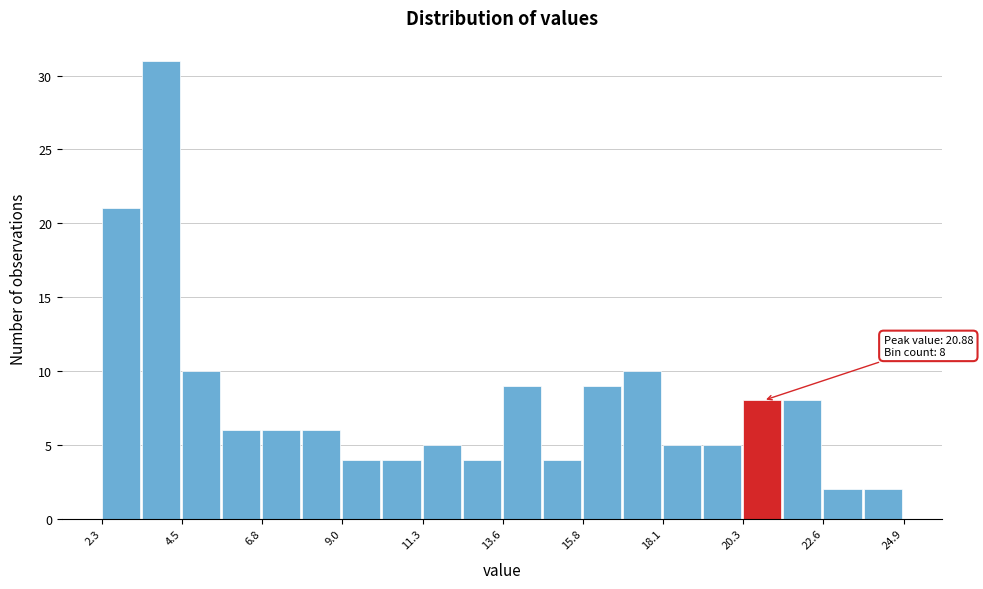

Read against the x-axis, roughly where is the centre of the tallest bar?

4.0